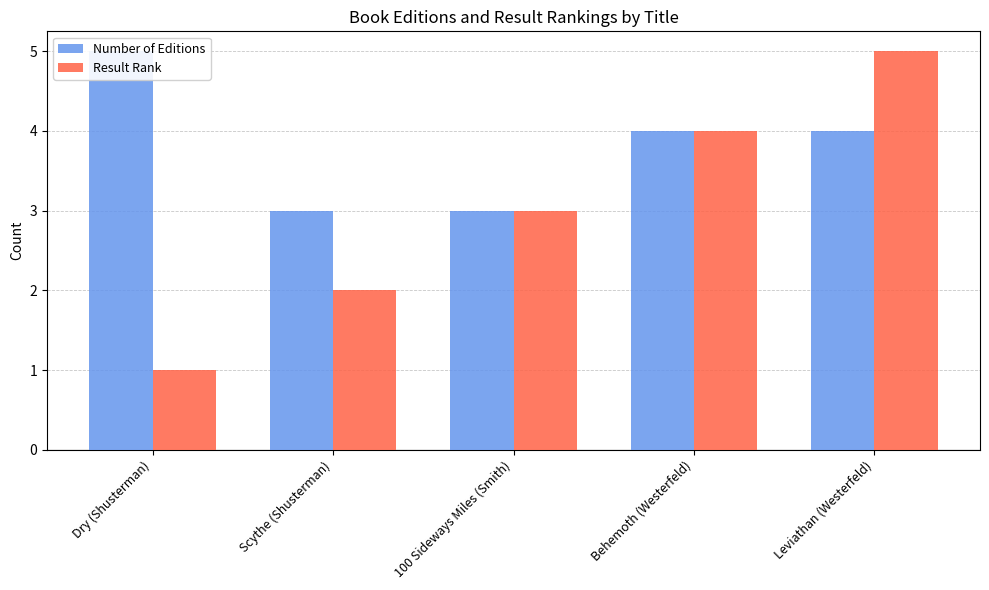

Rank the categories by Number of Editions value from lowest to highest.

Scythe (Shusterman), 100 Sideways Miles (Smith), Behemoth (Westerfeld), Leviathan (Westerfeld), Dry (Shusterman)